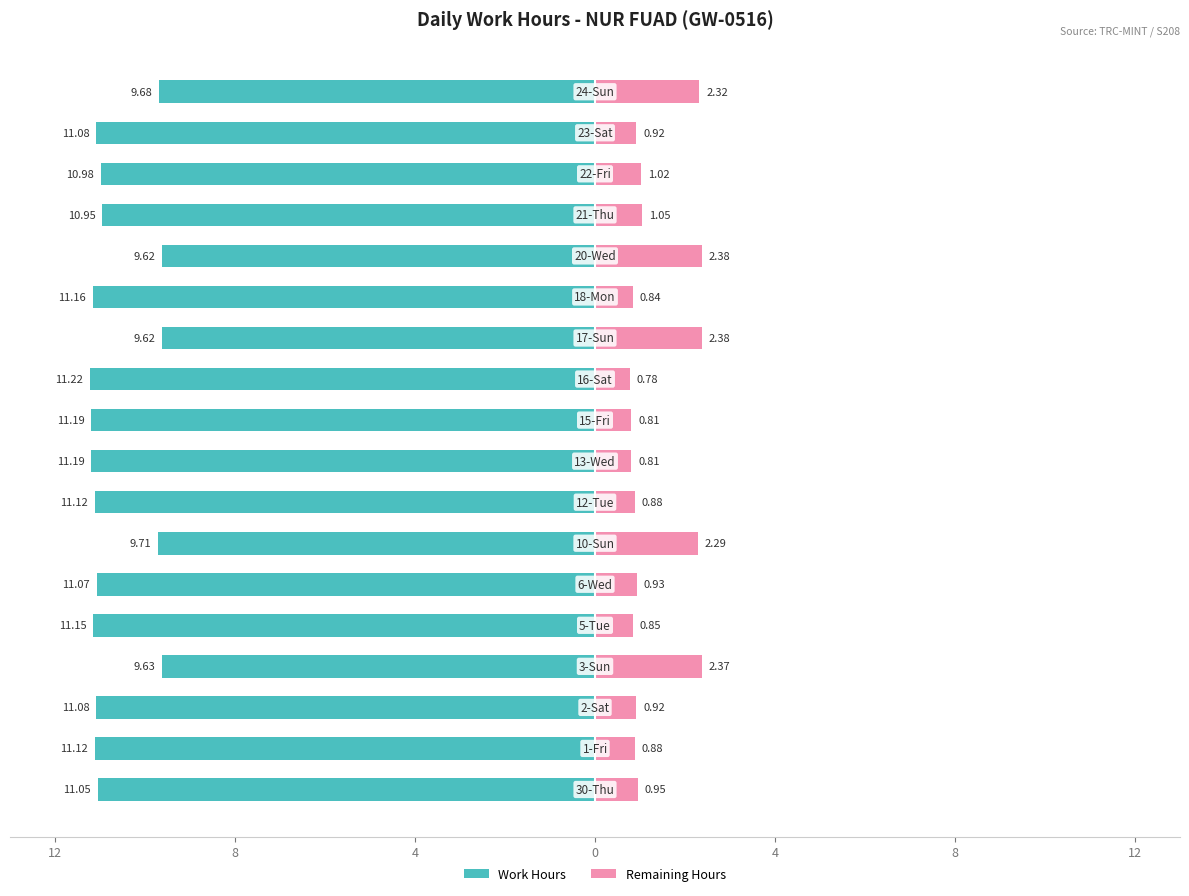

How many data points in Work Hours are above -11?

7